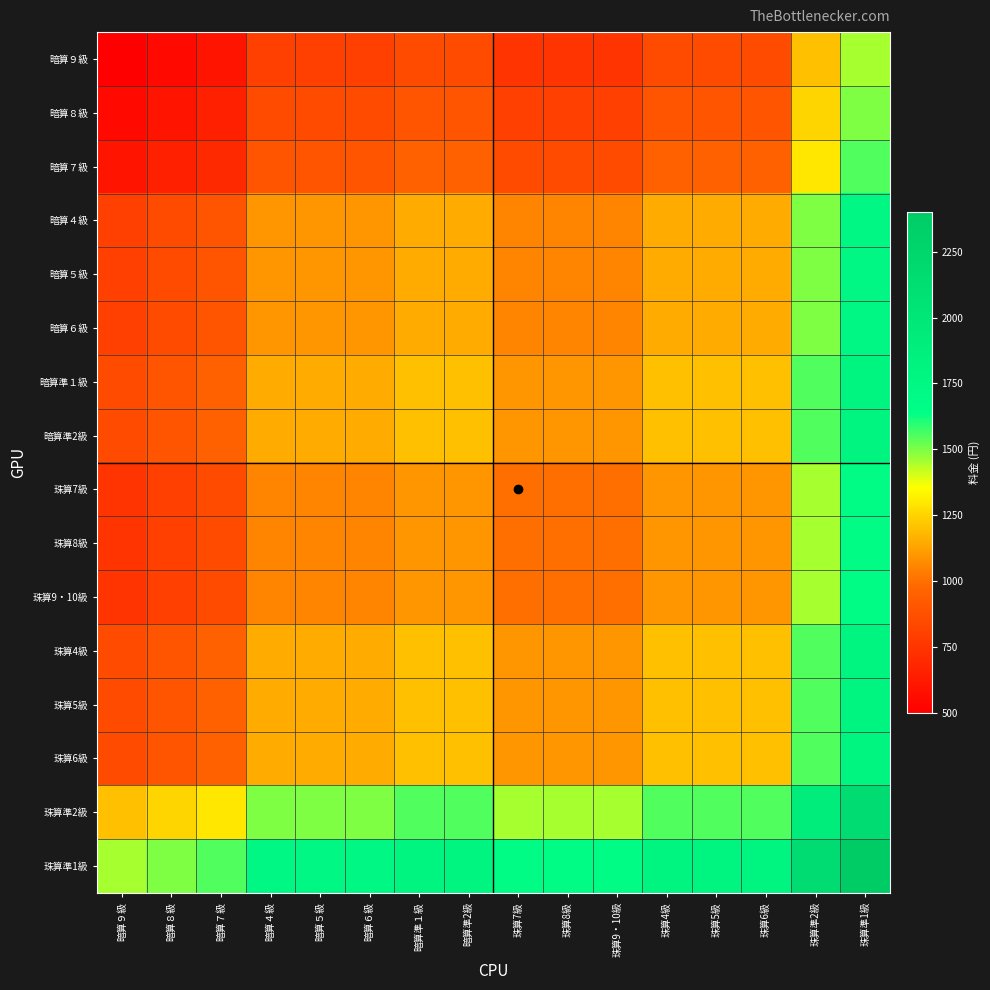

Which series has the largest total across all categories?

珠算準1級